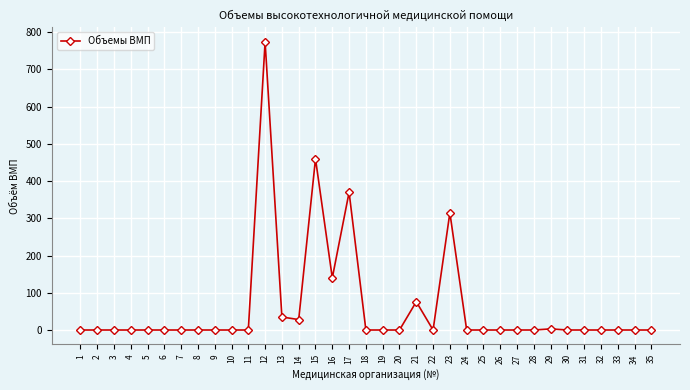

The value at 3 is 474. True or false?

False